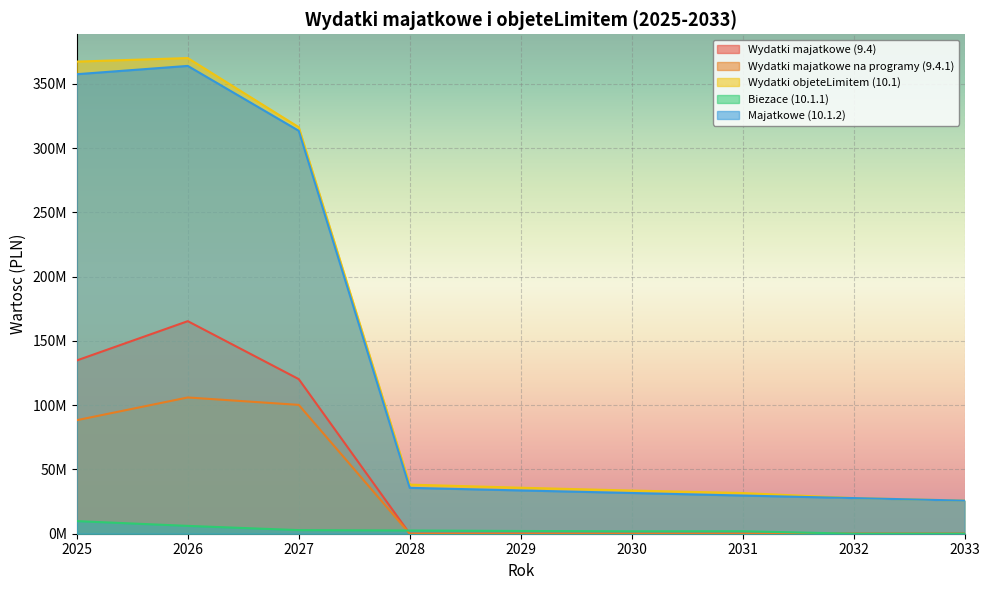

True or false: Wydatki objeteLimitem (10.1) has more than 2 interior local peaks.

False